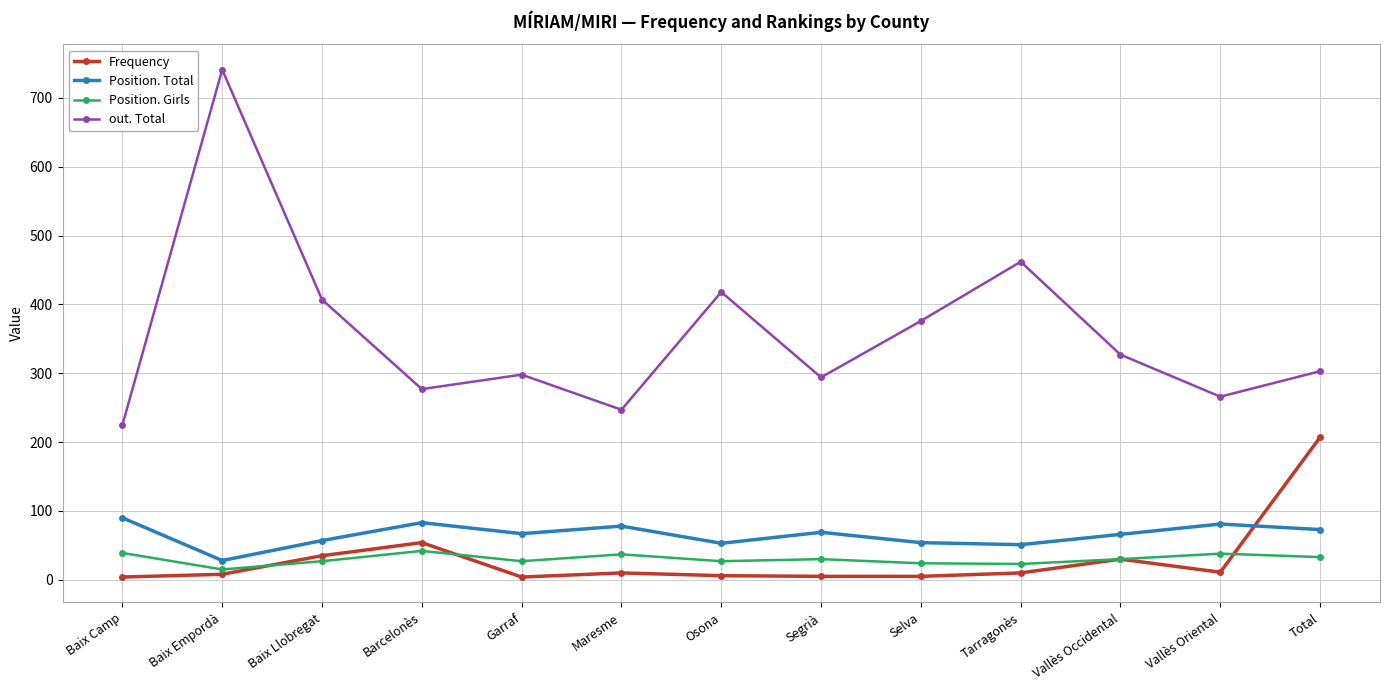

Read the out. Total value at Osona, to the nearest 100.

400